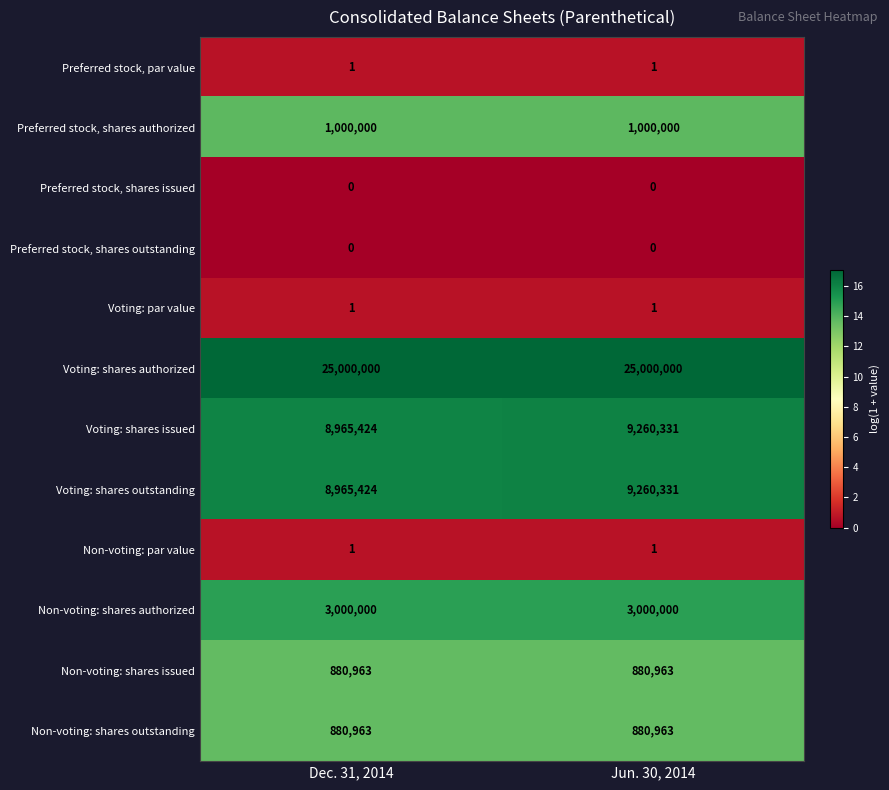

At which label does Voting: shares issued reach its minimum?

Dec. 31, 2014